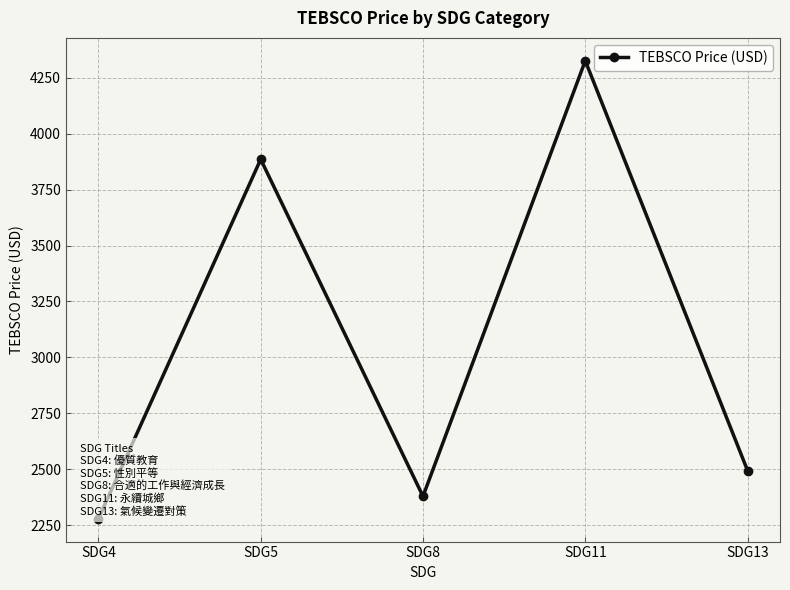

What is the maximum value shown in the chart?

4325